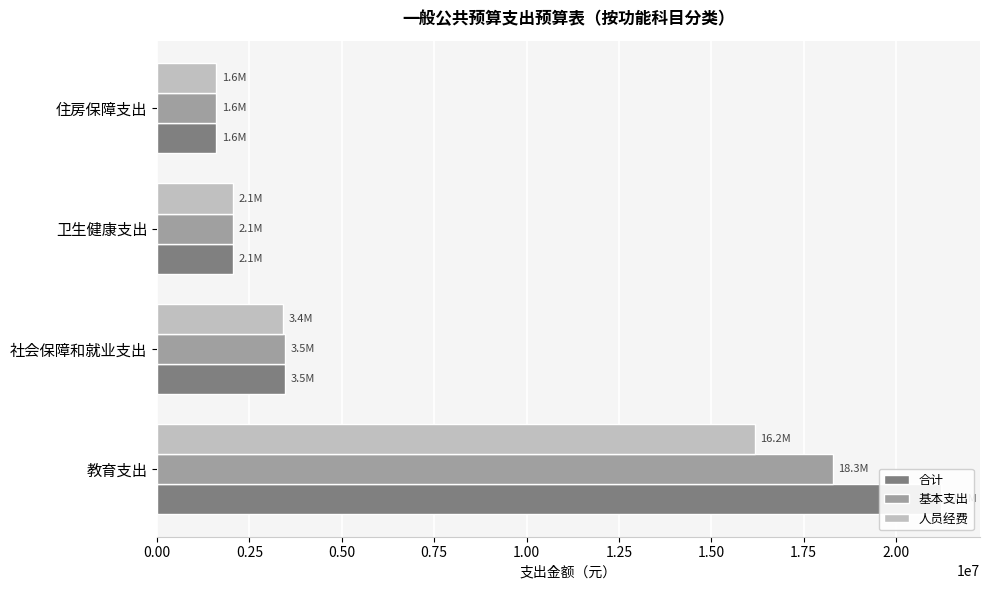

Reading left to right, what are all the values shown in this chart?

合计: 21208940.9	3457125.5	2061081.9	1610497.4
基本支出: 18278940.9	3457125.5	2061081.9	1610497.4
人员经费: 16169588.3	3407925.5	2061081.9	1610497.4